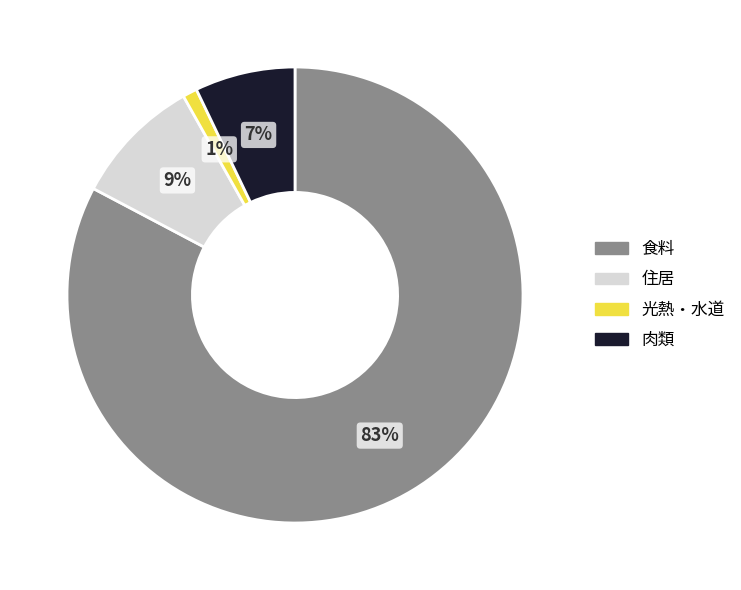

Do 食料 and 肉類 together represent more than half of the pie?

Yes